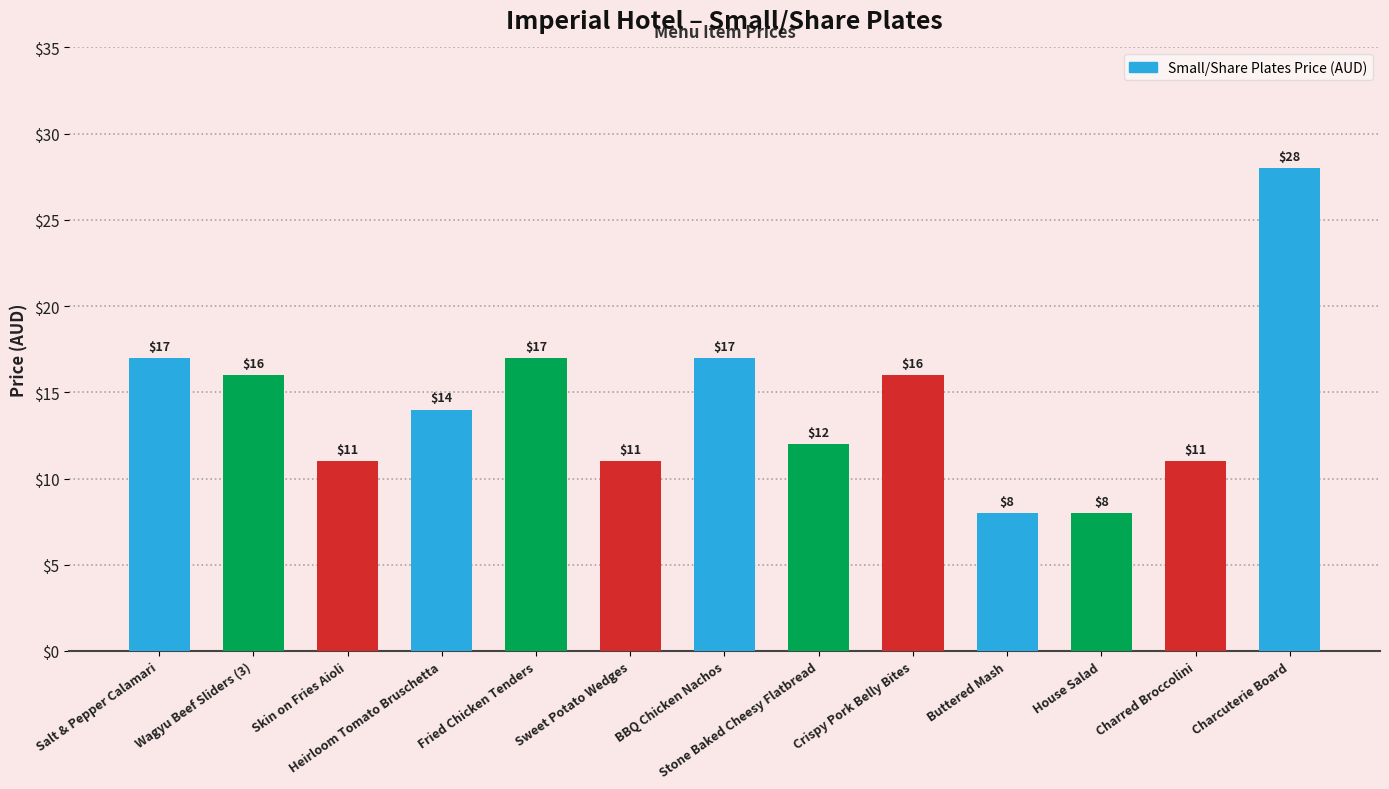

What value does the data have at Salt & Pepper Calamari?

17